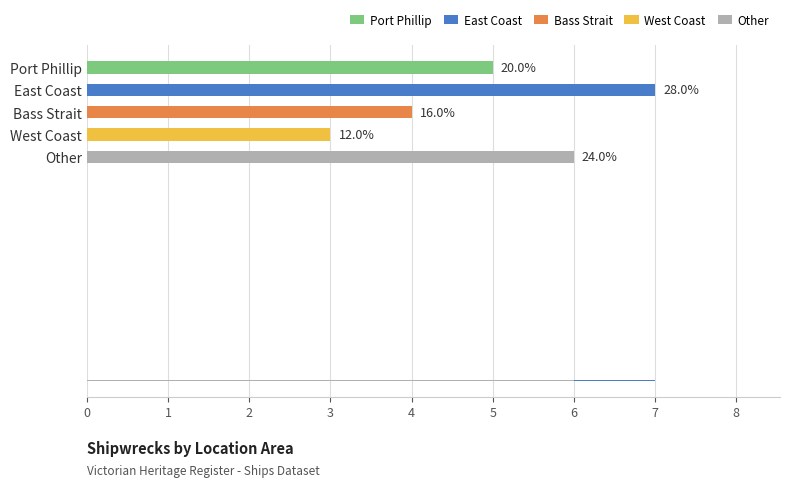

What is the average value?

5